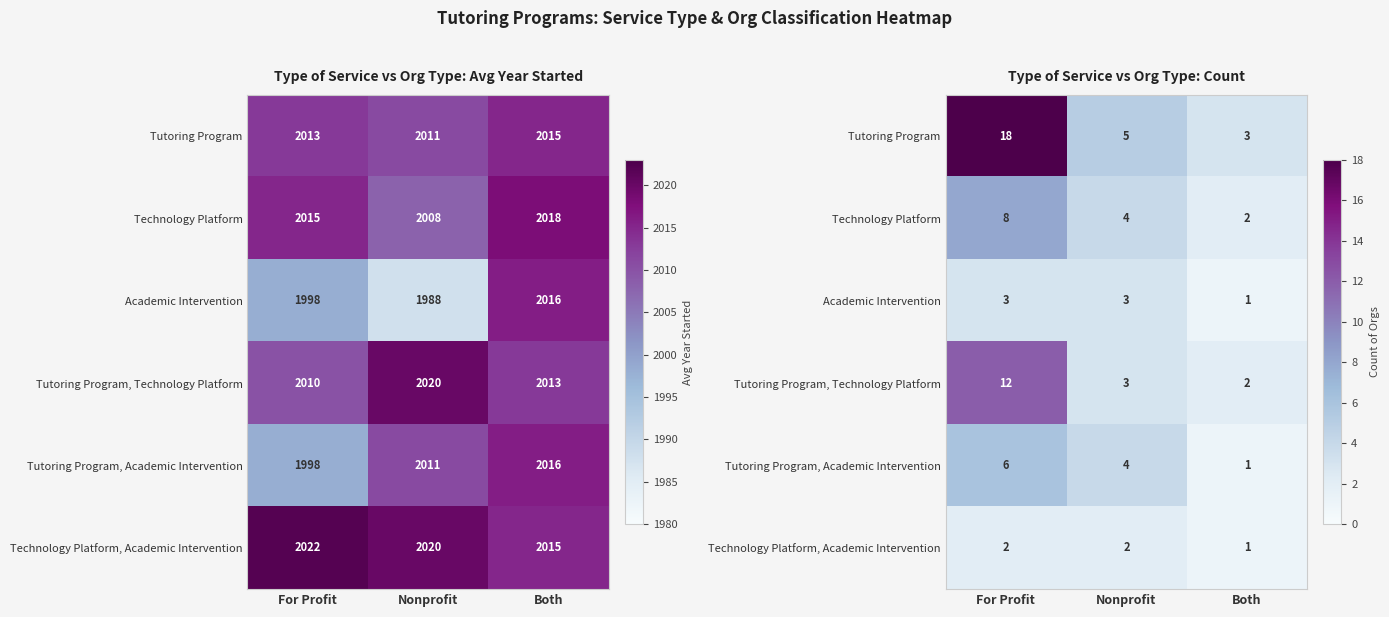

At which category is the sum across all series the highest?

For Profit